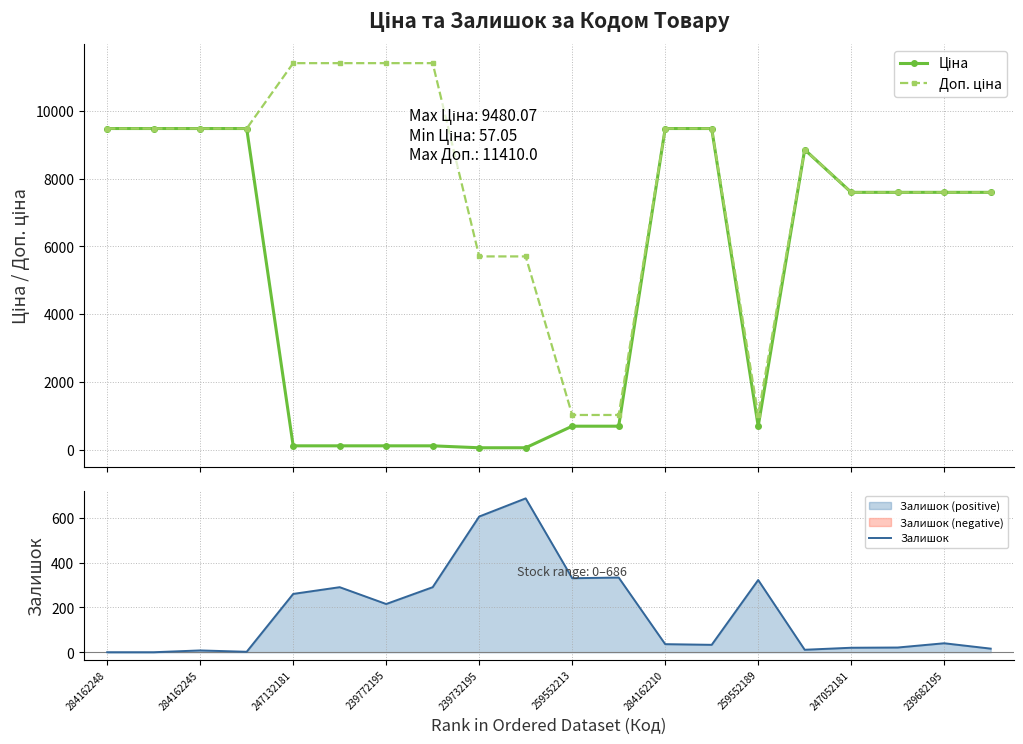

True or false: Доп. ціна and Залишок cross at least once.

False